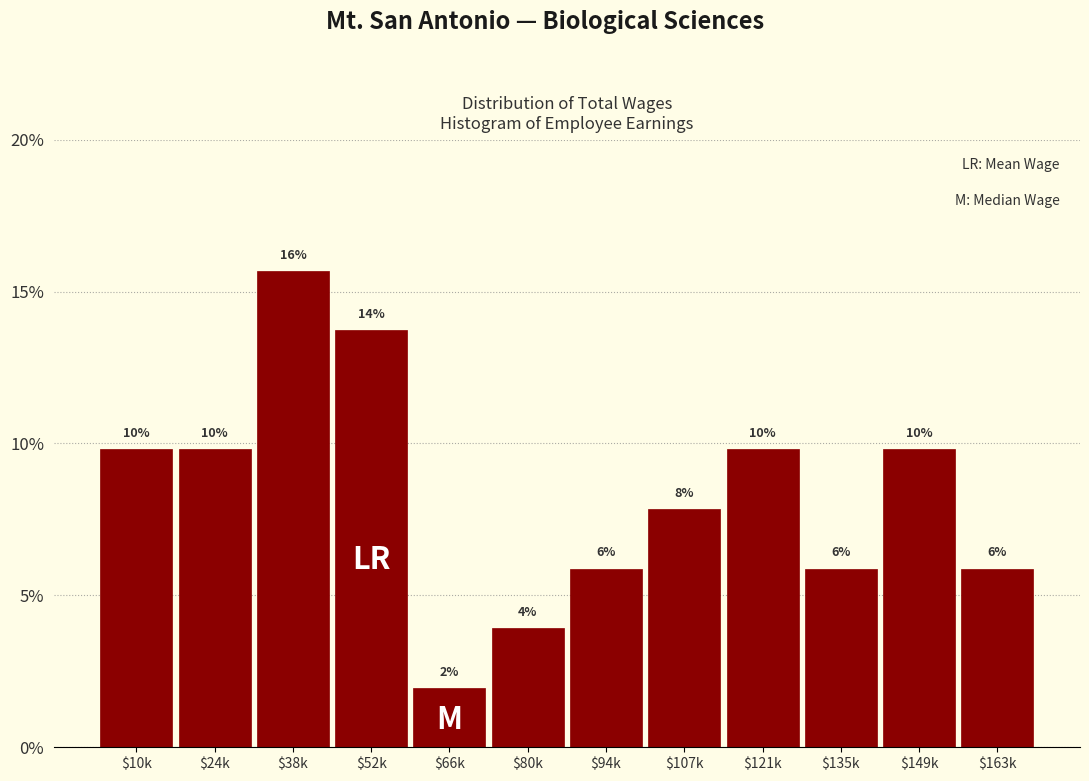

Does the chart contain any negative values?

No